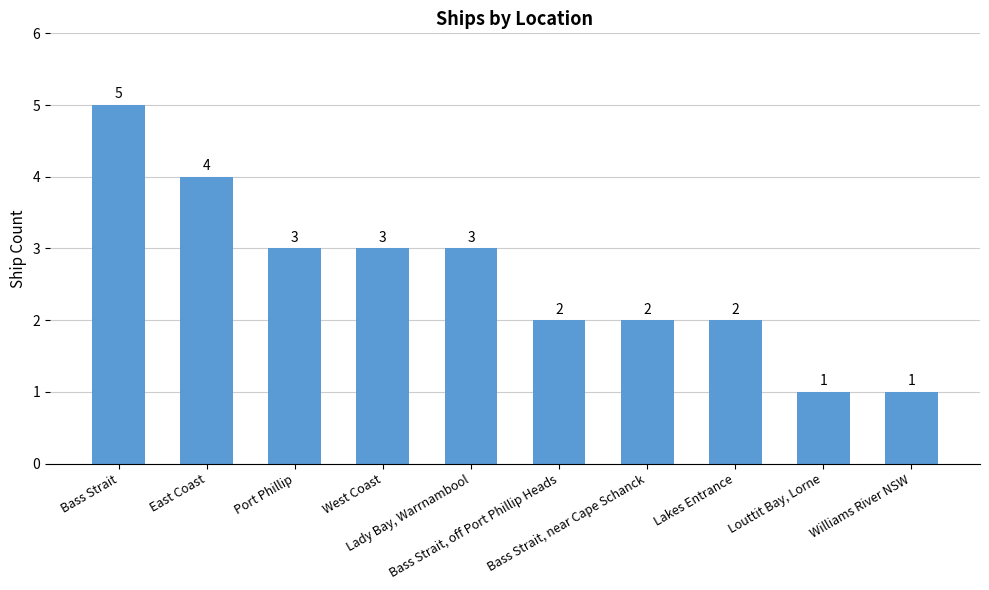

Read the value at Williams River NSW.

1